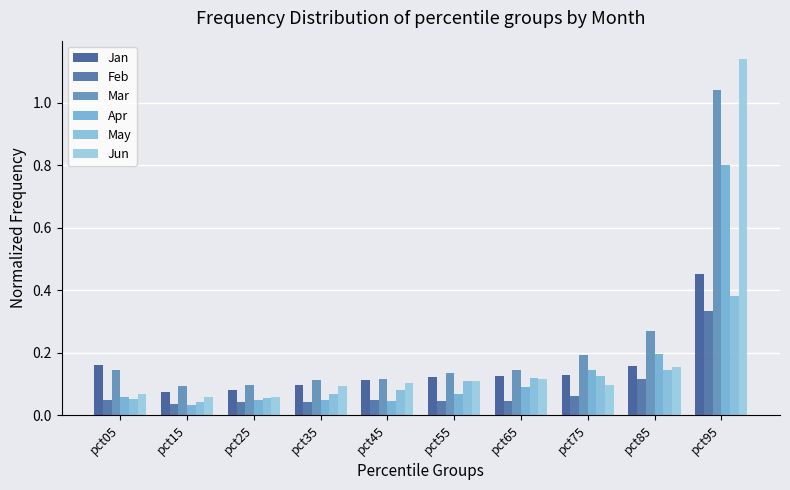

How many groups of bars are there?

10